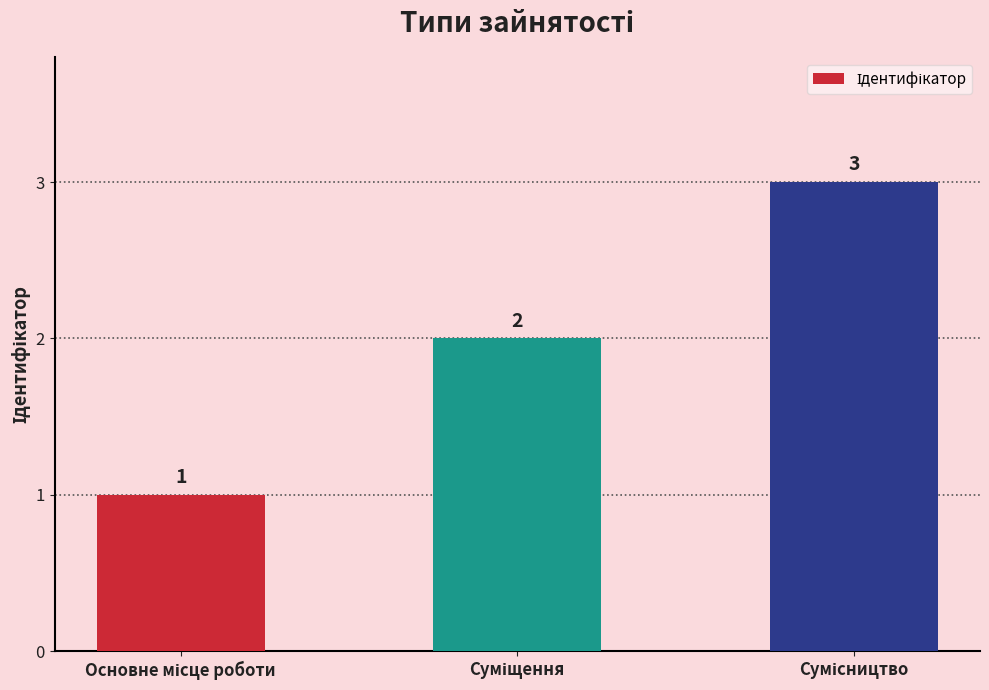

What is the maximum value shown in the chart?

3